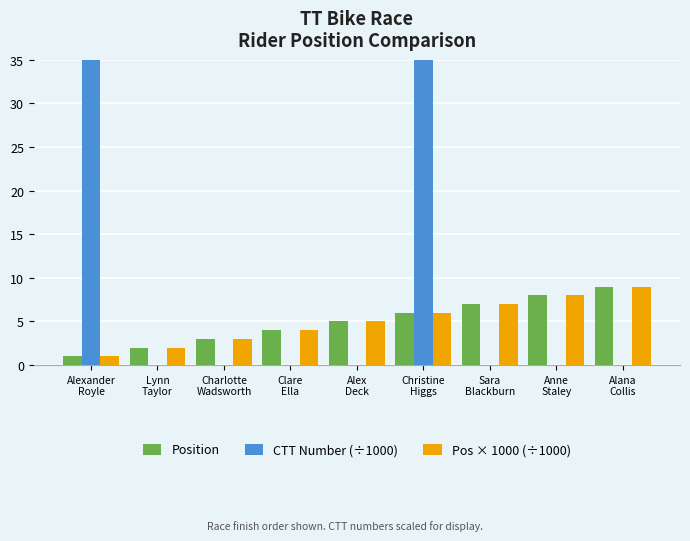

Which series changed the most between Alex
Deck and Alana
Collis?

Position